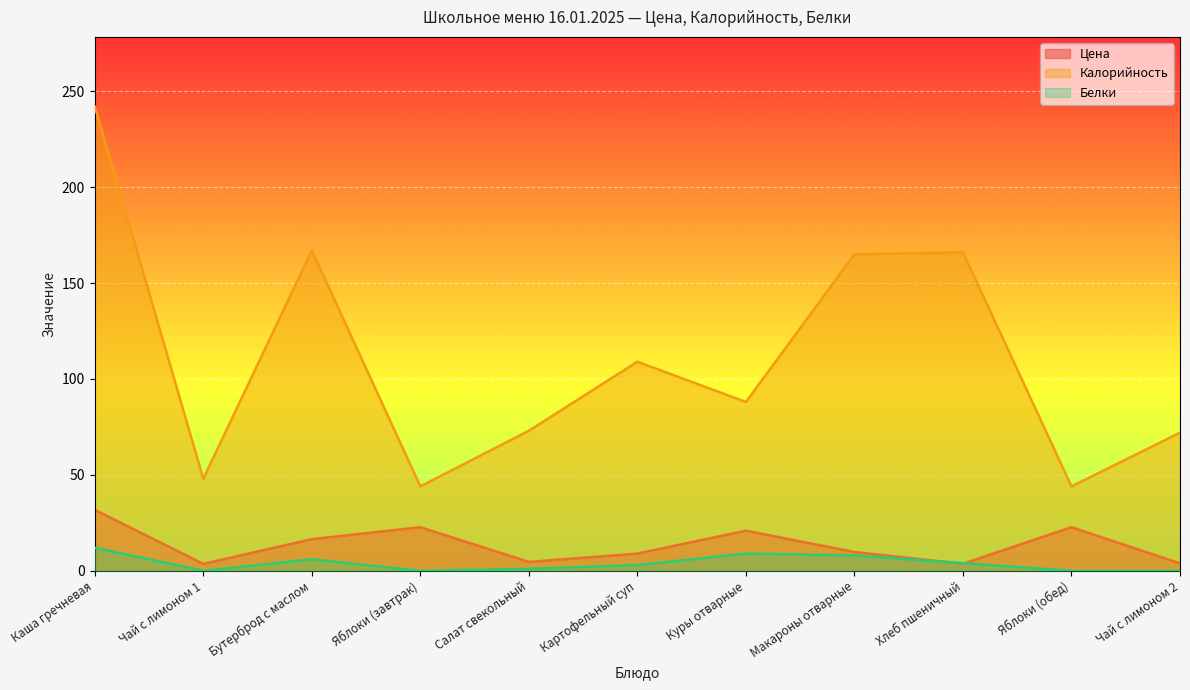

Where do Цена and Белки first cross each other?

Макароны отварные and Хлеб пшеничный